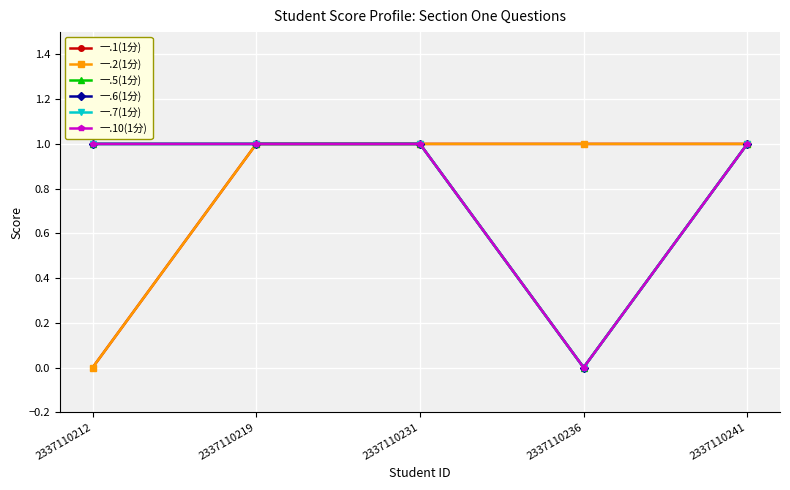

Is it true that 一.2(1分) equals 2 at 2337110219?

False